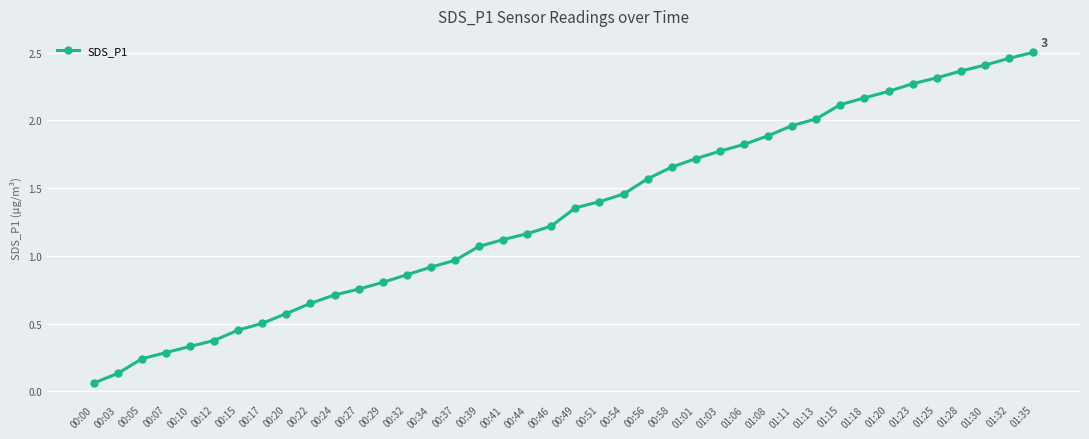

Where does the data first go above 1?

00:39